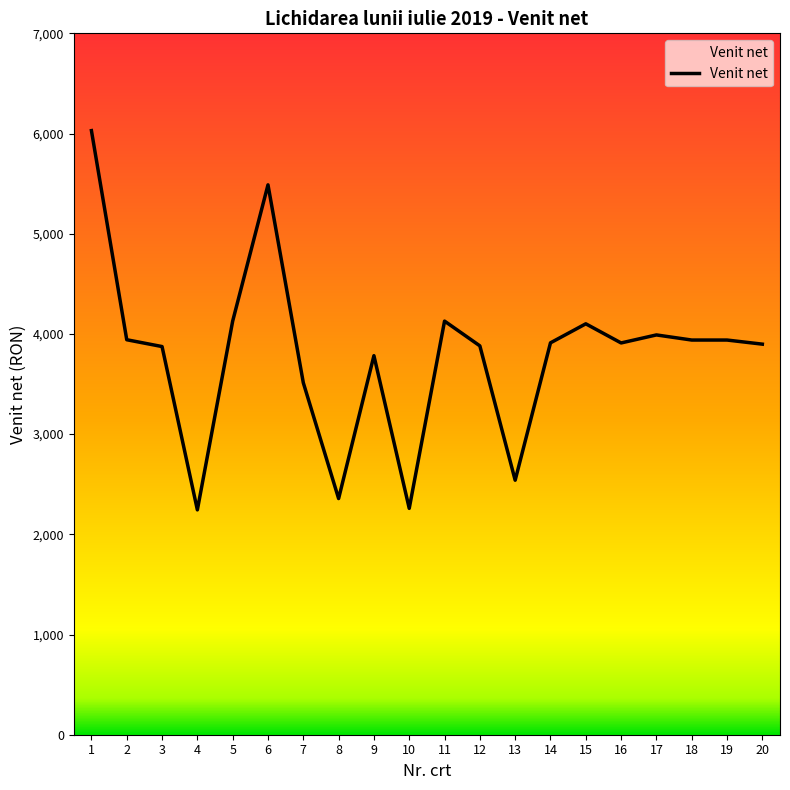

Reading left to right, transcribe all the data shown in this chart.

6029	3942	3874	2244	4128	5488	3513	2357	3783	2259	4128	3881	2540	3911	4101	3910	3990	3939	3939	3898